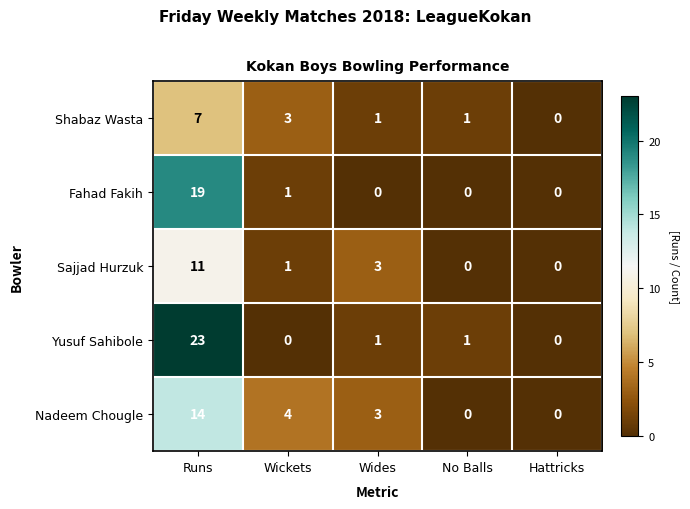

Count the number of categories in the chart.

5